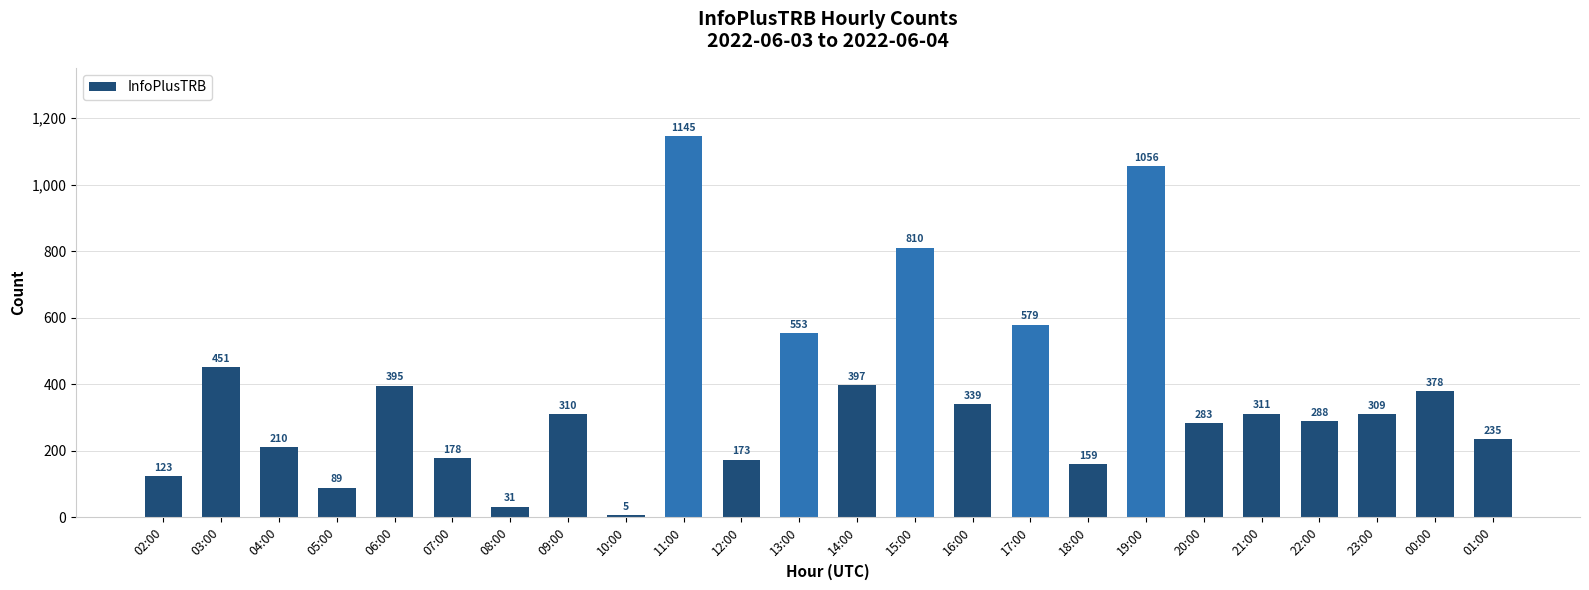

What is the maximum value shown in the chart?

1145